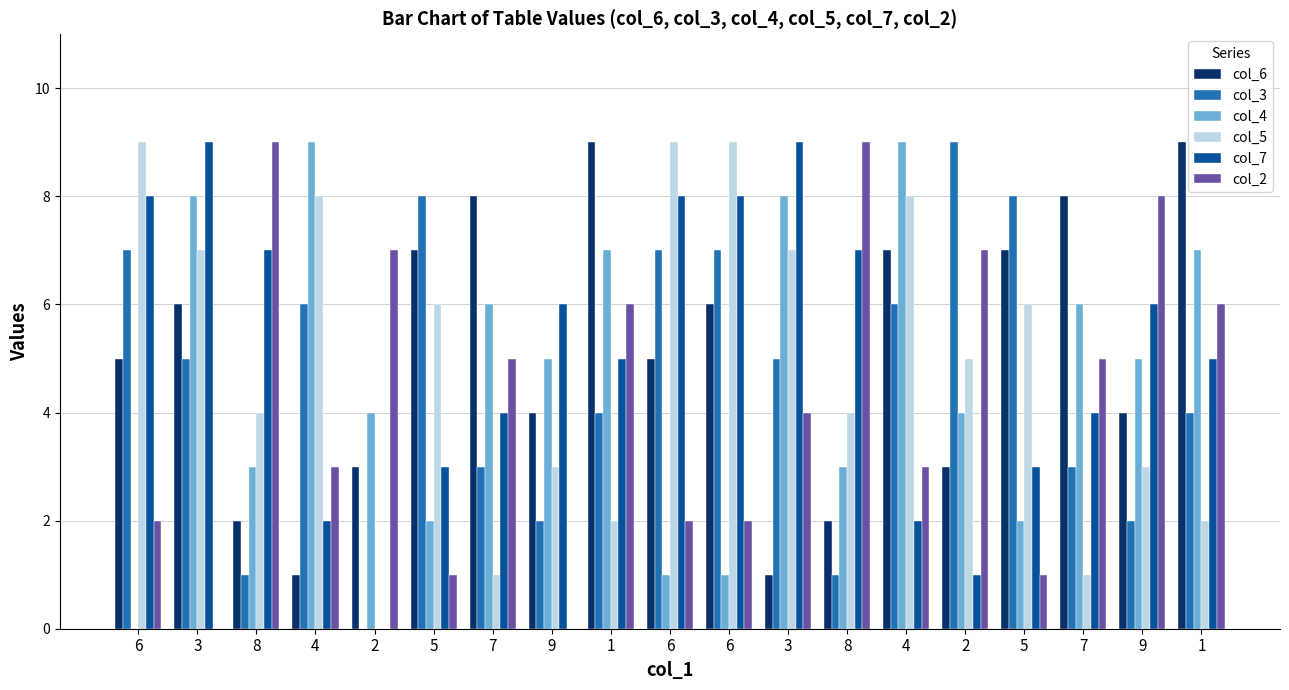

Reading right to left, list all the values displayed in this chart.

col_6: 9	4	8	7	3	7	2	1	6	5	9	4	8	7	3	1	2	6	5
col_3: 4	2	3	8	9	6	1	5	7	7	4	2	3	8	0	6	1	5	7
col_4: 7	5	6	2	4	9	3	8	1	1	7	5	6	2	4	9	3	8	0
col_5: 2	3	1	6	5	8	4	7	9	9	2	3	1	6	0	8	4	7	9
col_7: 5	6	4	3	1	2	7	9	8	8	5	6	4	3	0	2	7	9	8
col_2: 6	8	5	1	7	3	9	4	2	2	6	0	5	1	7	3	9	0	2